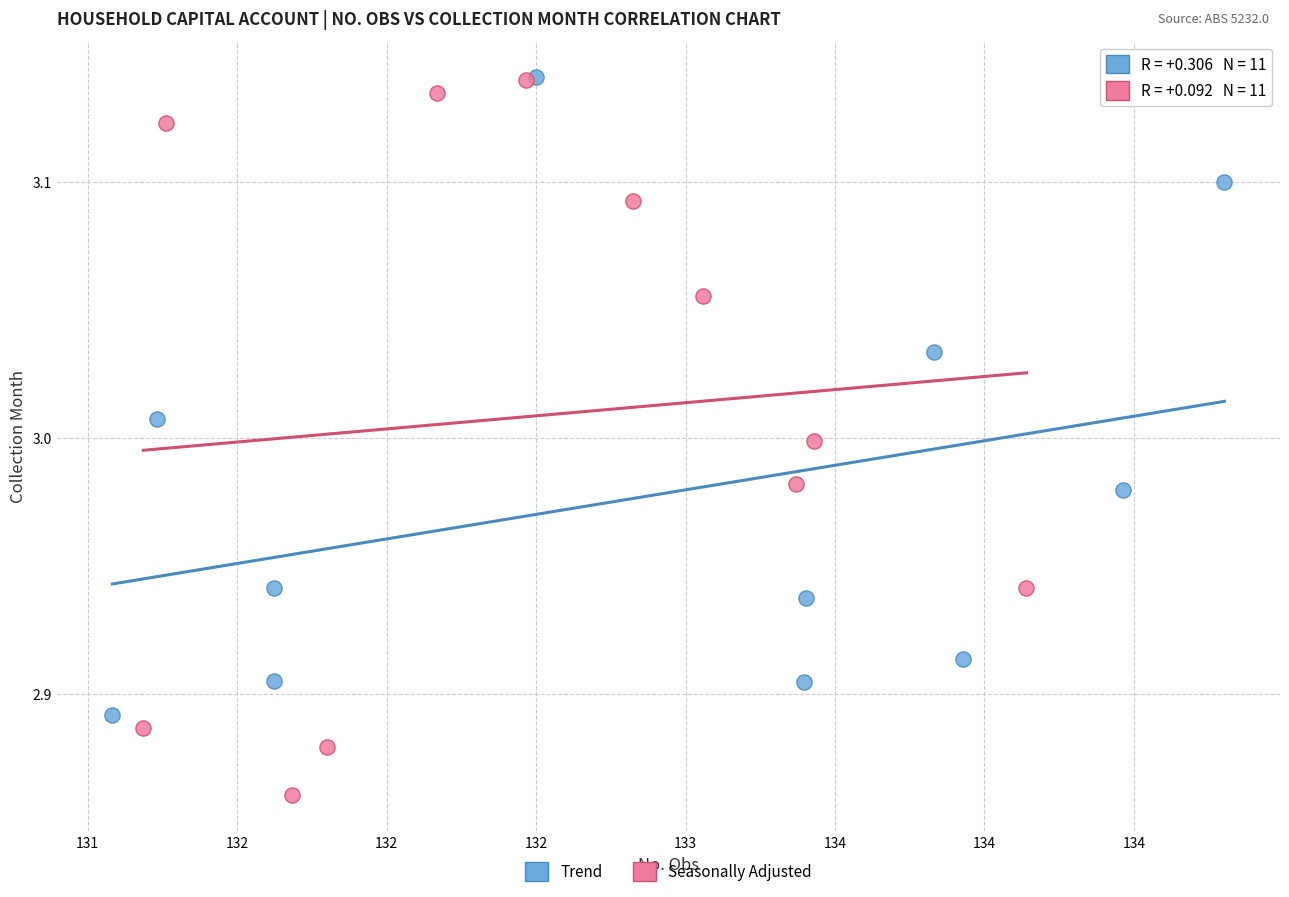

Which series reaches the minimum Y coordinate?

Seasonally Adjusted